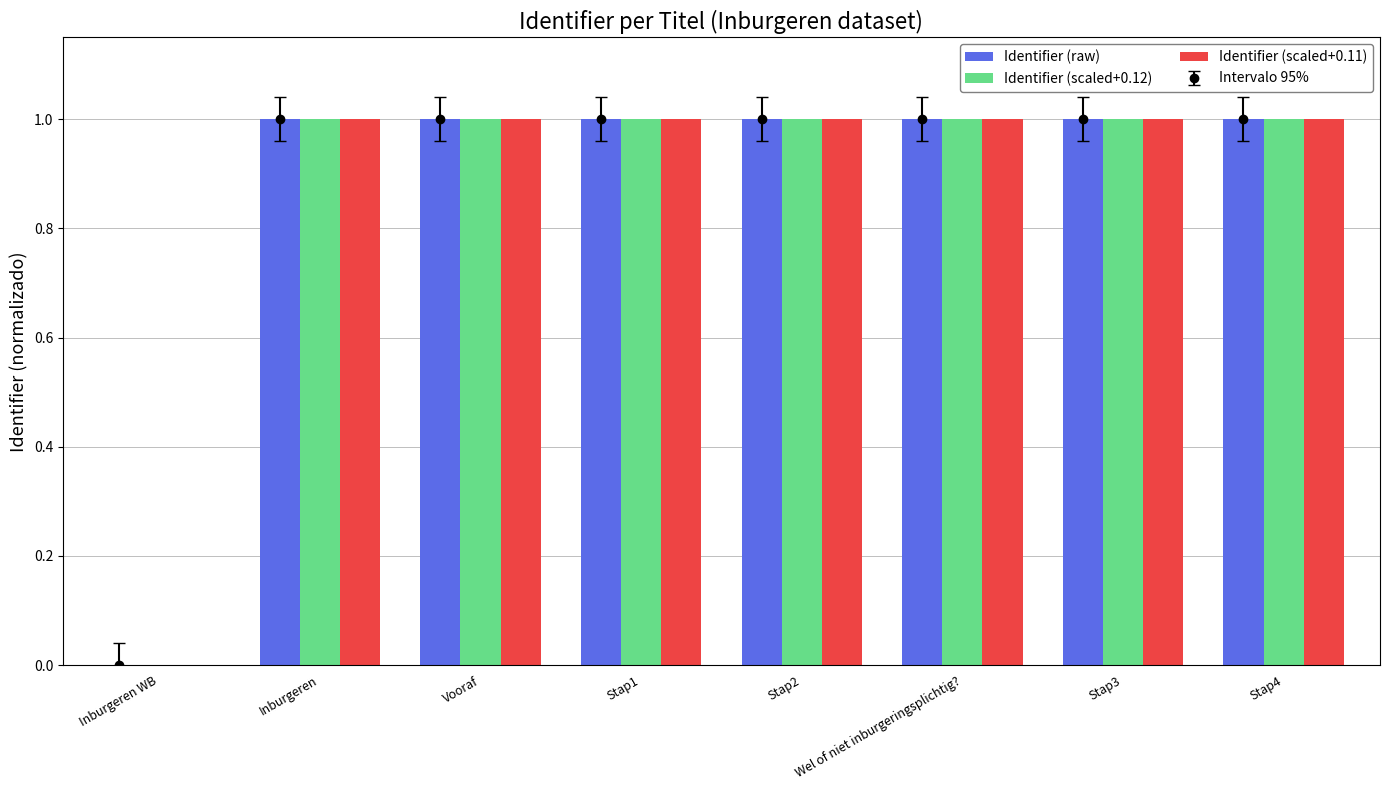

Which series has the widest spread of values?

Identifier (raw)